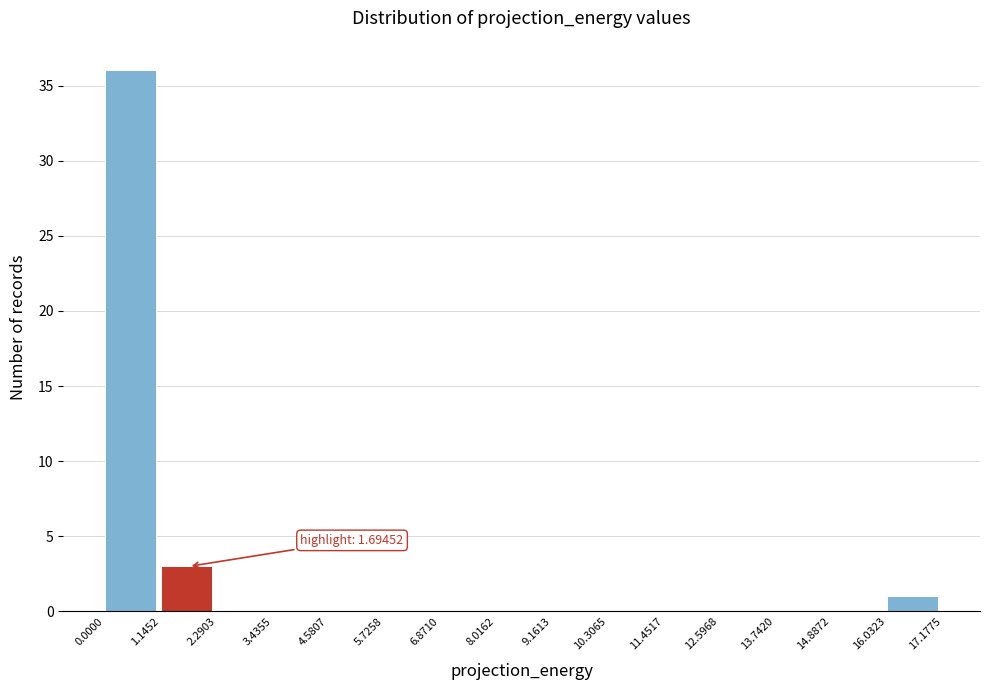

Which range on the x-axis has the tallest bar?

0.0000 to 1.1452